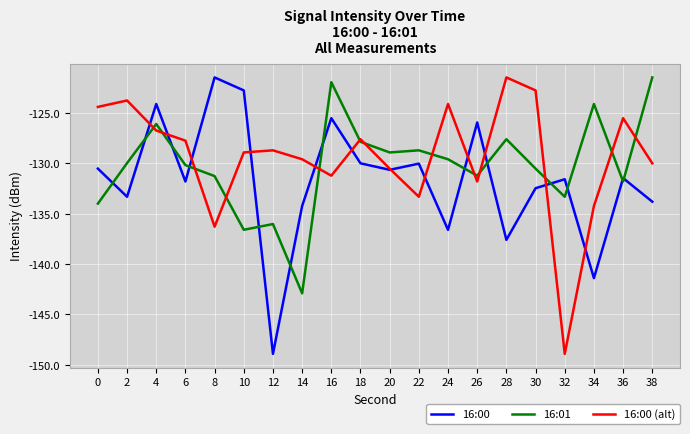

How many distinct data groups are displayed?

3